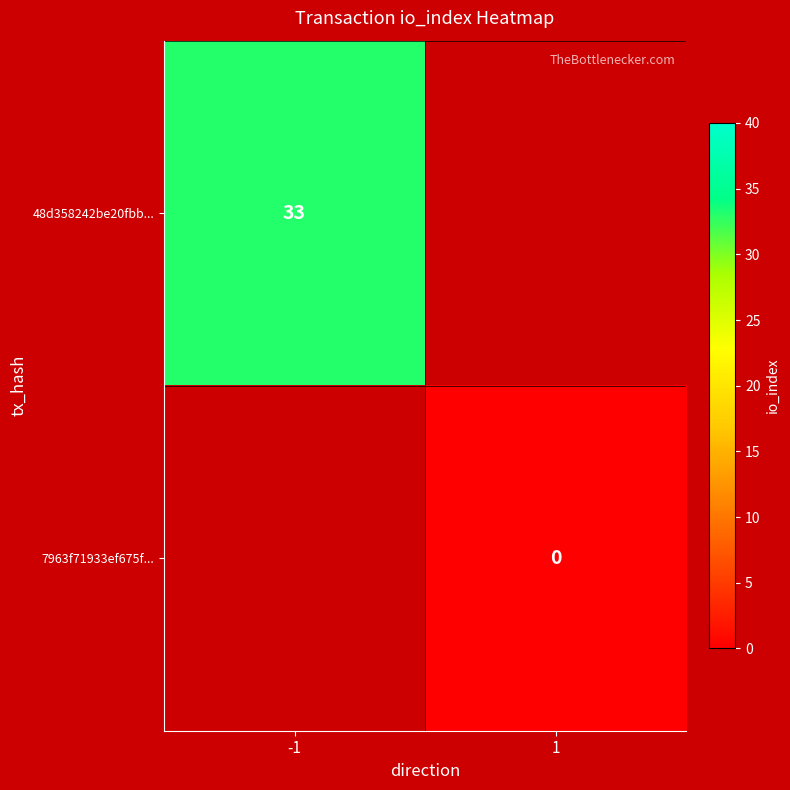

The value of 48d358242be20fbb... at -1 is 17. True or false?

False